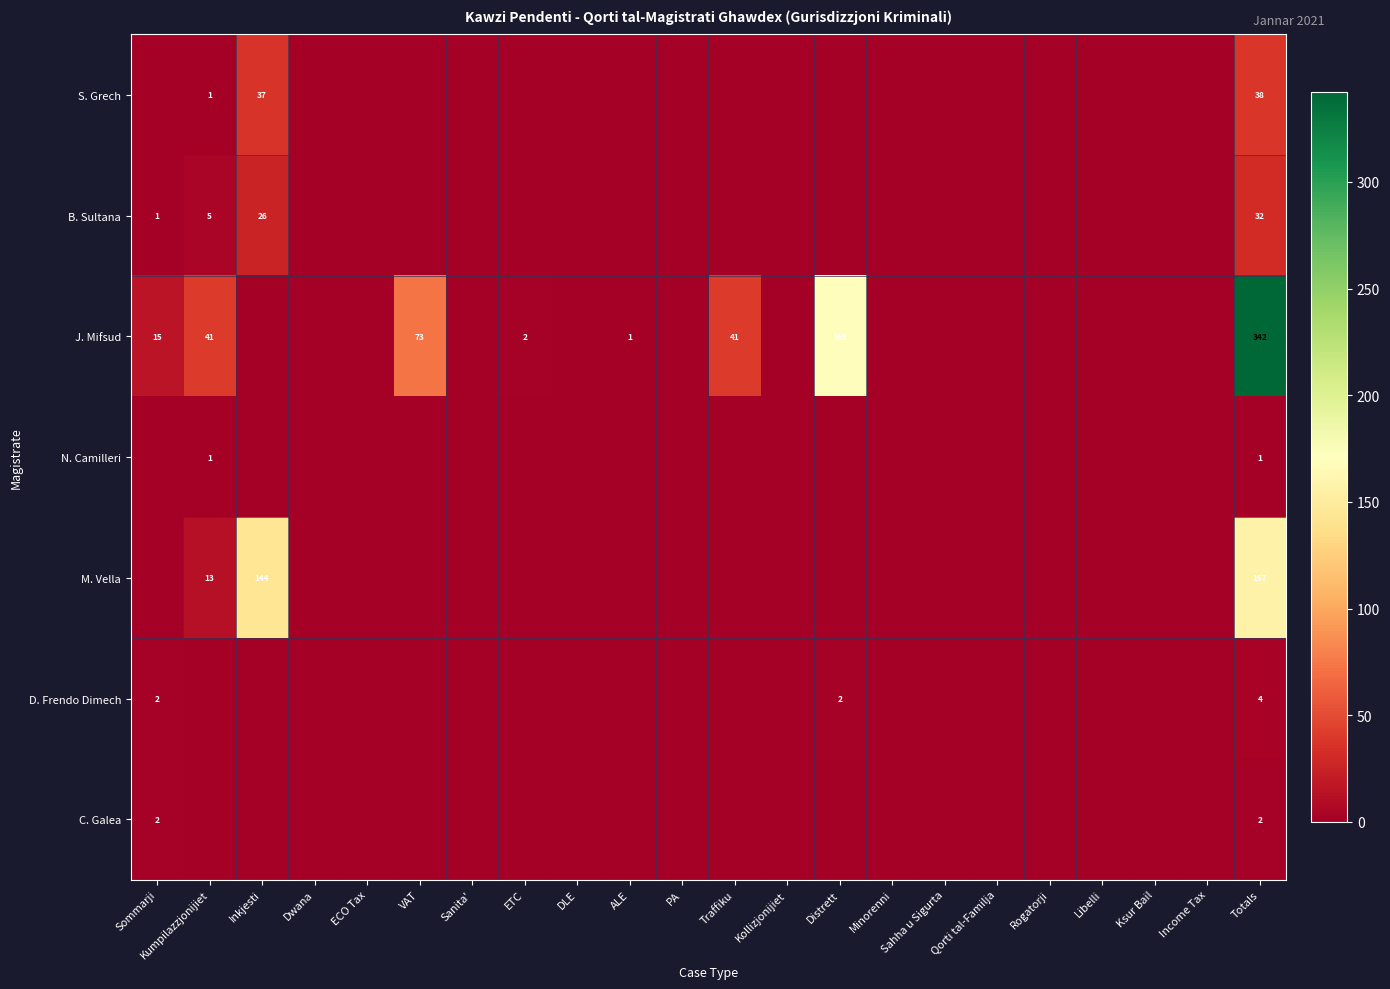

Is it true that J. Mifsud equals 8 at Sommarji?

False